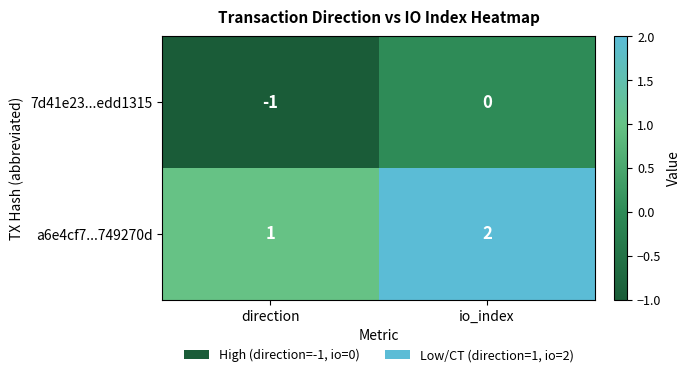

At which category is the sum across all series the highest?

io_index